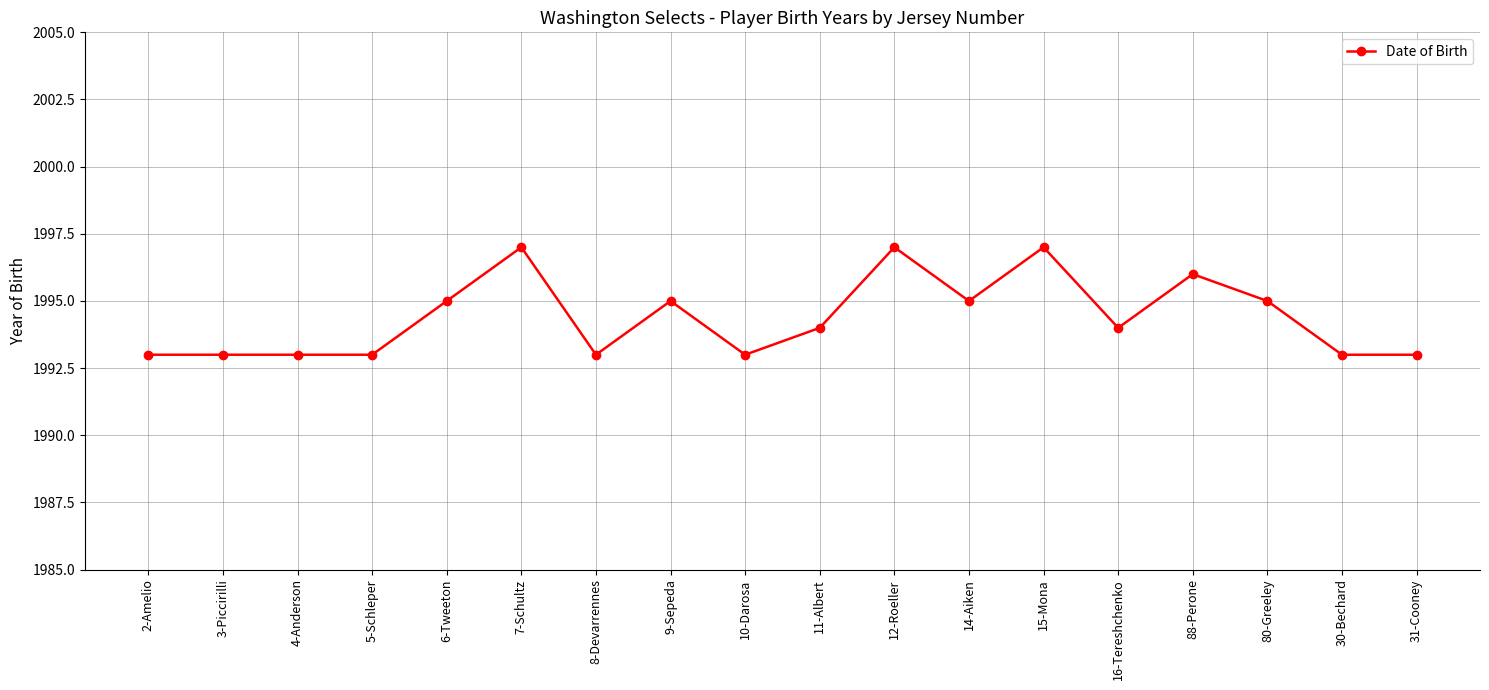

What is the label of the 10th point from the left?

11-Albert